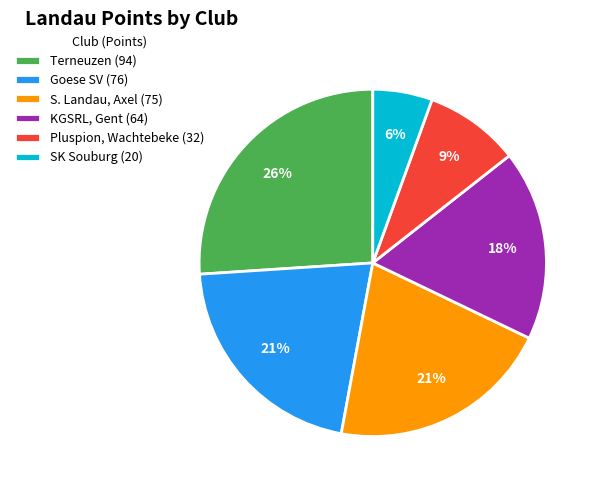

To the nearest percent, what percentage of the pie is S. Landau, Axel (75)?

21%